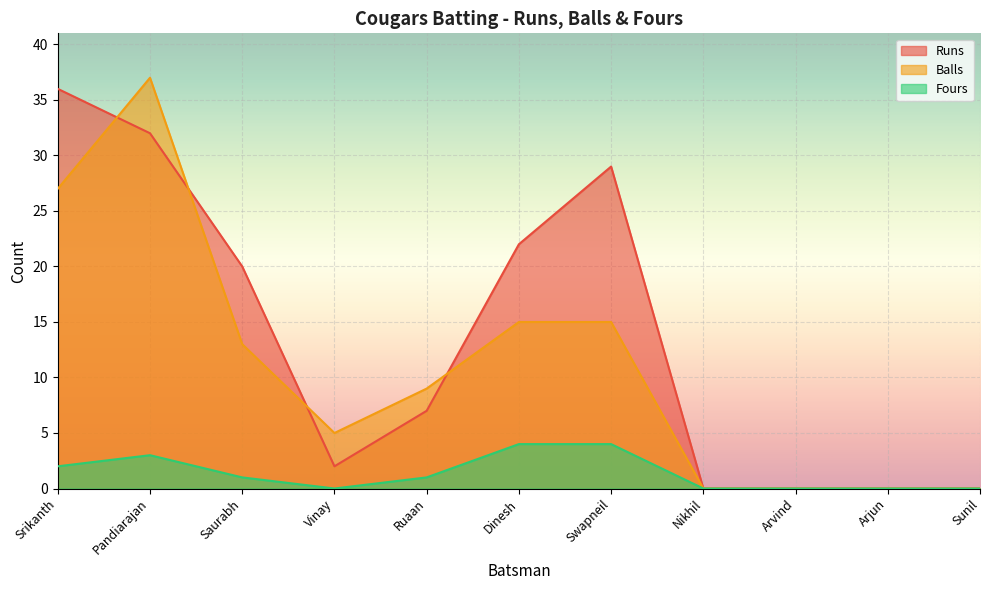

True or false: Runs and Fours intersect in this chart.

False